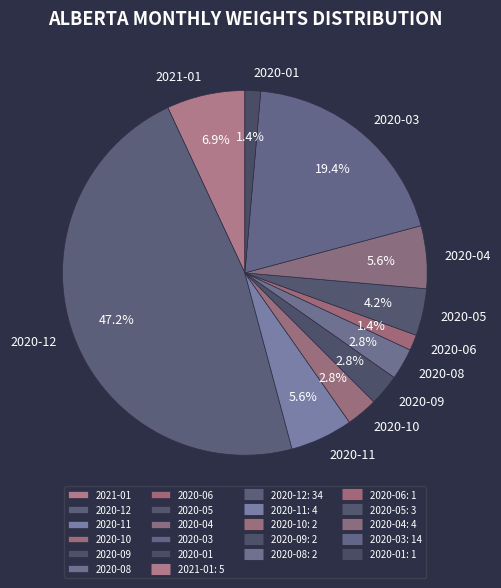

What percentage is the 2021-01 slice, to the nearest percent?

7%